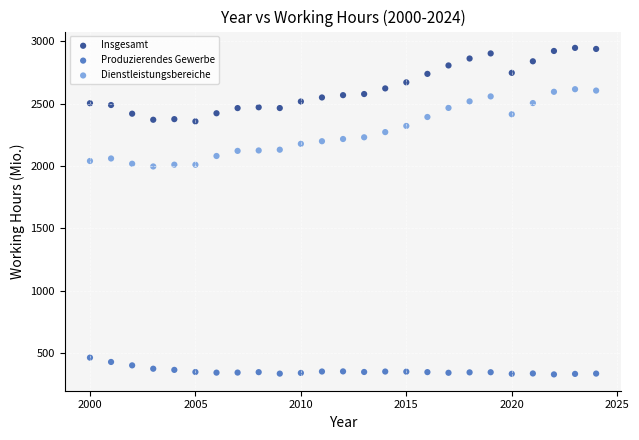

What are all the series names shown in the legend?

Insgesamt, Produzierendes Gewerbe, Dienstleistungsbereiche